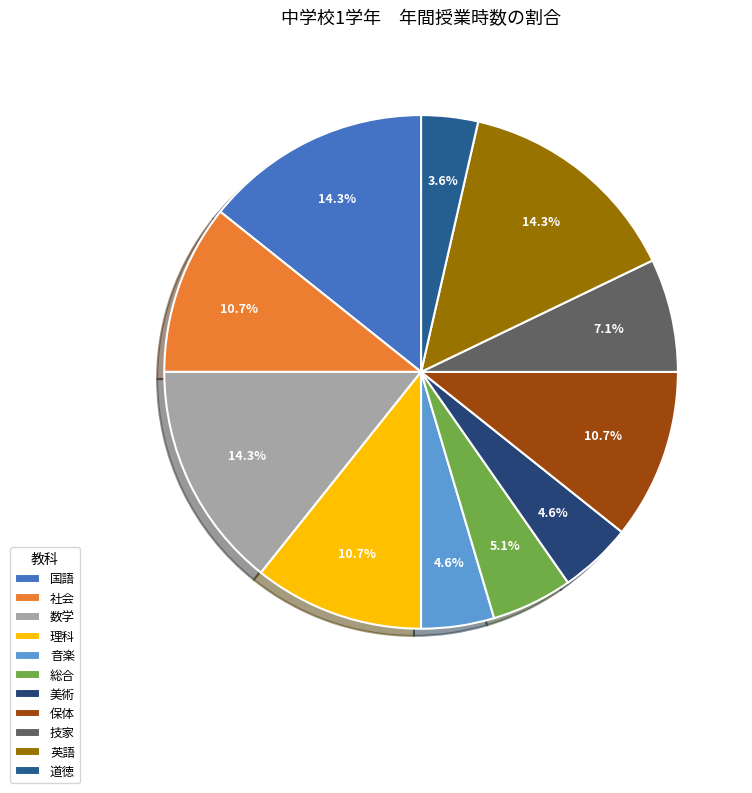

Is there any slice that represents more than half of the pie?

No